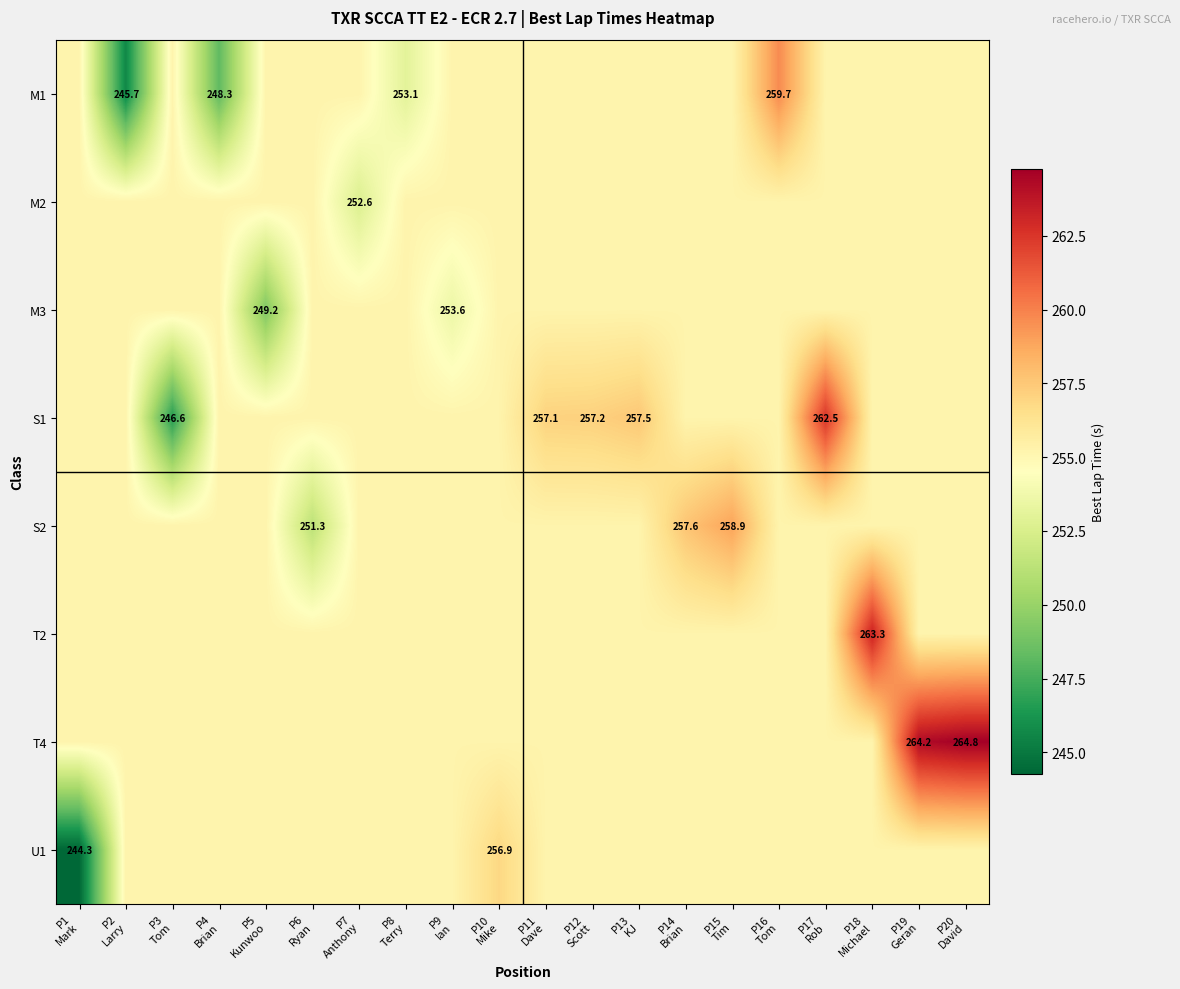

What is the total value across all series at P19
Geran?

2050.7